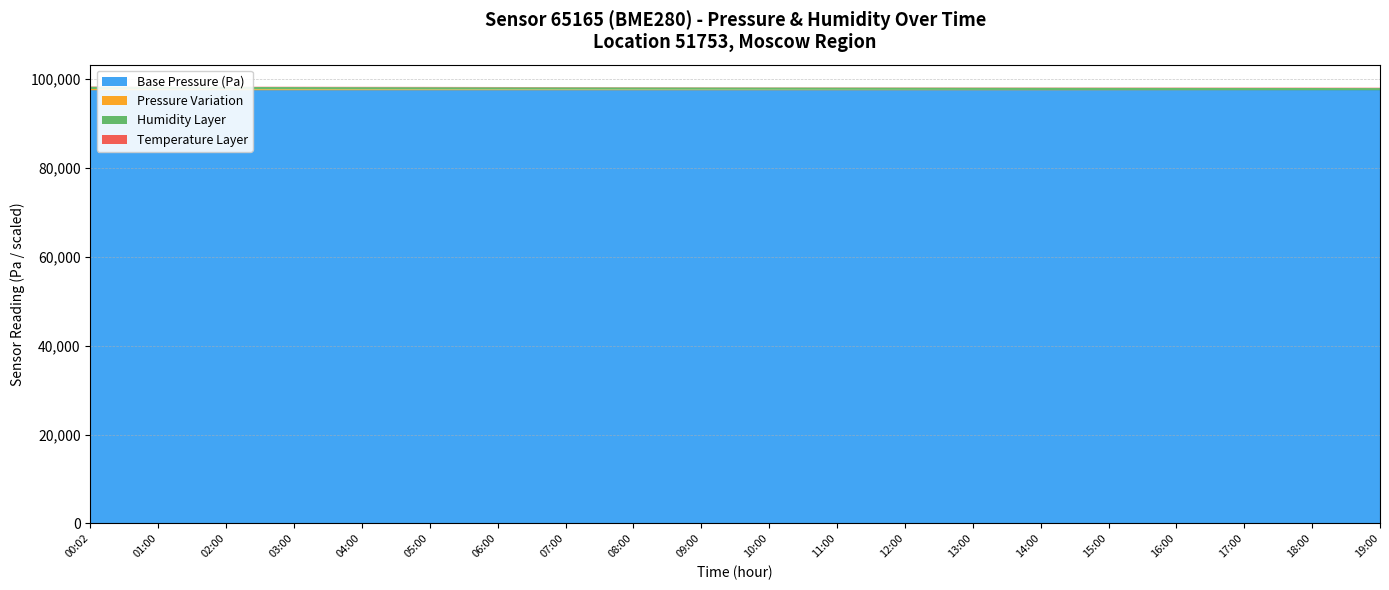

Reading left to right, what are all the values shown in this chart?

pressure: 00:02=97790.8	01:00=97756.3	02:00=97730.5	03:00=97710.2	04:00=97698.4	05:00=97685.6	06:00=97672.8	07:00=97660.0	08:00=97648.8	09:00=97638.5	10:00=97628.2	11:00=97618.0	12:00=97608.8	13:00=97599.5	14:00=97591.2	15:00=97583.0	16:00=97575.8	17:00=97568.5	18:00=97562.2	19:00=97556.0
humidity: 00:02=100.0	01:00=100.0	02:00=100.0	03:00=100.0	04:00=100.0	05:00=100.0	06:00=100.0	07:00=100.0	08:00=100.0	09:00=100.0	10:00=100.0	11:00=100.0	12:00=100.0	13:00=100.0	14:00=100.0	15:00=100.0	16:00=100.0	17:00=100.0	18:00=100.0	19:00=100.0
temperature_scaled: 00:02=97790.0	01:00=97756.0	02:00=97730.0	03:00=97710.0	04:00=97698.0	05:00=97685.0	06:00=97672.0	07:00=97660.0	08:00=97648.0	09:00=97638.0	10:00=97628.0	11:00=97618.0	12:00=97608.0	13:00=97599.0	14:00=97591.0	15:00=97583.0	16:00=97575.0	17:00=97568.0	18:00=97562.0	19:00=97556.0